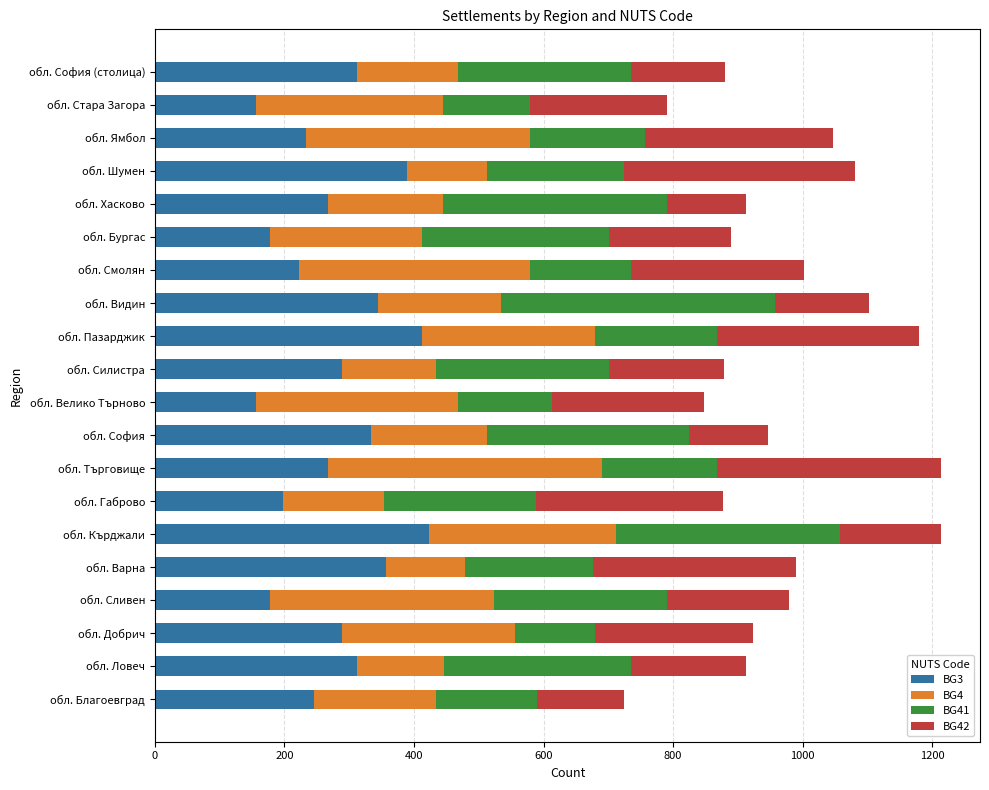

What is the lowest value of the BG3 series?

156